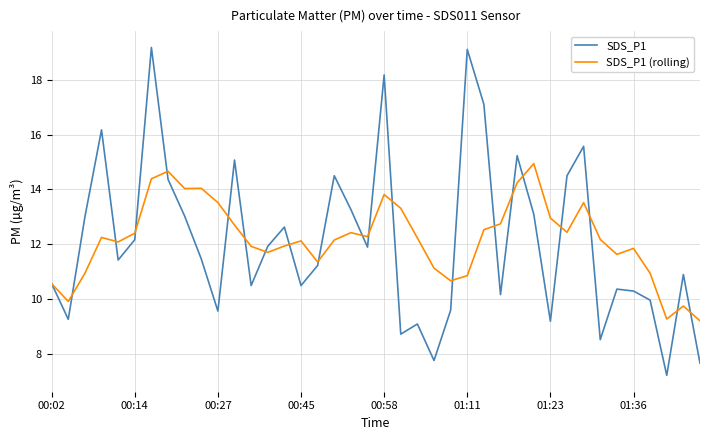

List the series in order of their peak value, highest first.

SDS_P1, SDS_P1 (rolling)